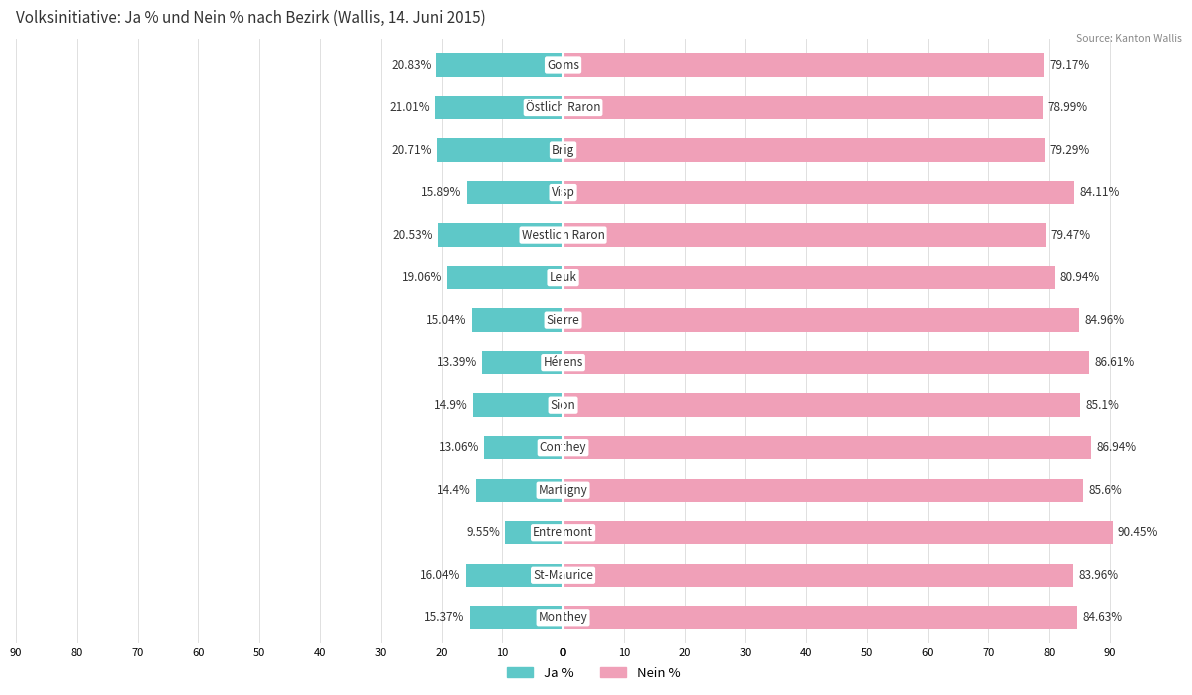

Reading left to right, transcribe all the data shown in this chart.

Ja %: 90=-20.8	80=-21.0	70=-20.7	60=-15.9	50=-20.5	40=-19.1	30=-15.0	20=-13.4	10=-14.9	0=-13.1	0=-14.4	10=-9.6	20=-16.0	30=-15.4
Nein %: 90=79.2	80=79.0	70=79.3	60=84.1	50=79.5	40=80.9	30=85.0	20=86.6	10=85.1	0=86.9	0=85.6	10=90.5	20=84.0	30=84.6